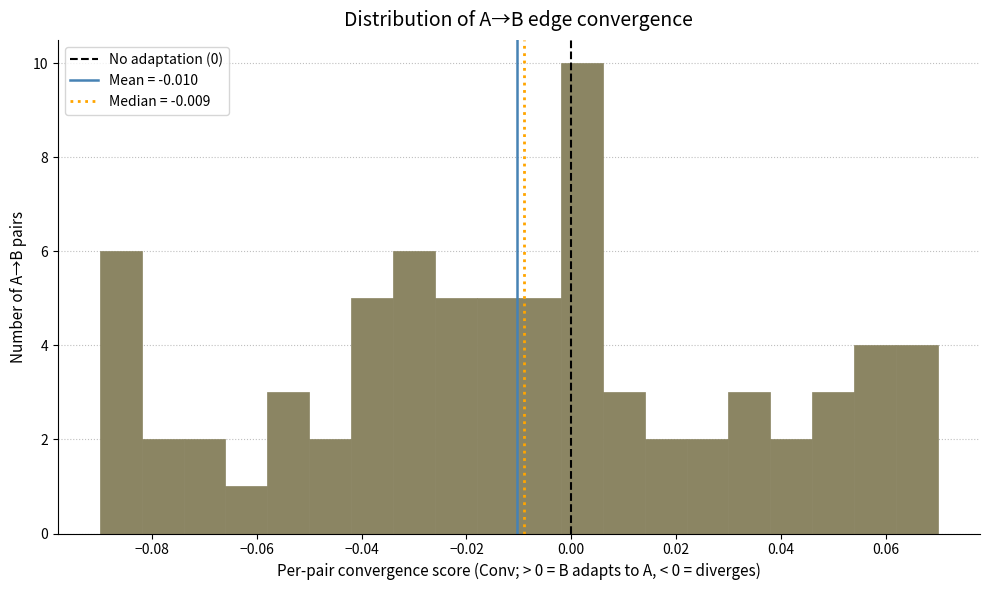

Reading left to right, list every bar in this chart as the range it spans on the x-axis followed by its height. The values are not printed on the chart, so give them approximately, as read against the axis.

-0.090 to -0.082: 6
-0.082 to -0.074: 2
-0.074 to -0.066: 2
-0.066 to -0.058: 1
-0.058 to -0.050: 3
-0.050 to -0.042: 2
-0.042 to -0.034: 5
-0.034 to -0.026: 6
-0.026 to -0.018: 5
-0.018 to -0.010: 5
-0.010 to -0.002: 5
-0.002 to 0.006: 10
0.006 to 0.014: 3
0.014 to 0.022: 2
0.022 to 0.030: 2
0.030 to 0.038: 3
0.038 to 0.046: 2
0.046 to 0.054: 3
0.054 to 0.062: 4
0.062 to 0.070: 4